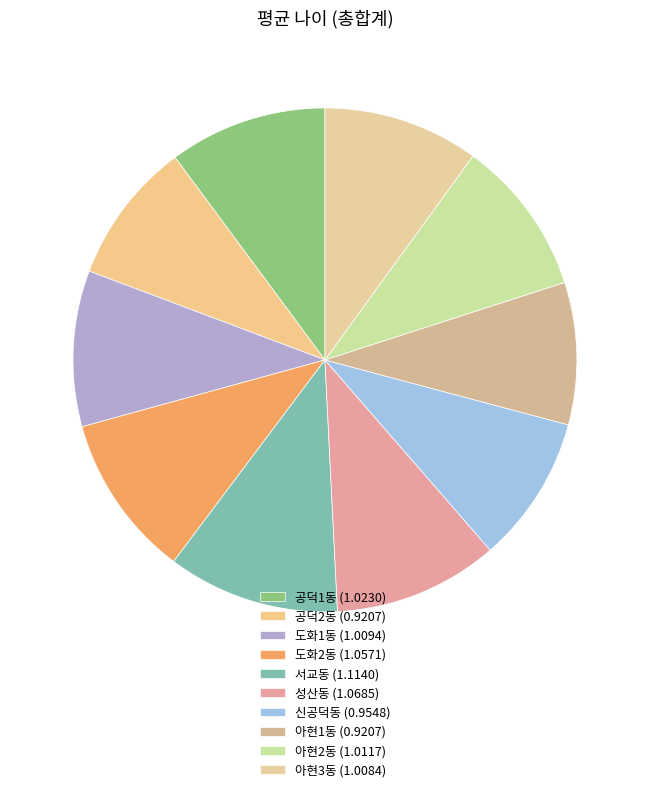

What is the largest slice in the pie chart?

서교동